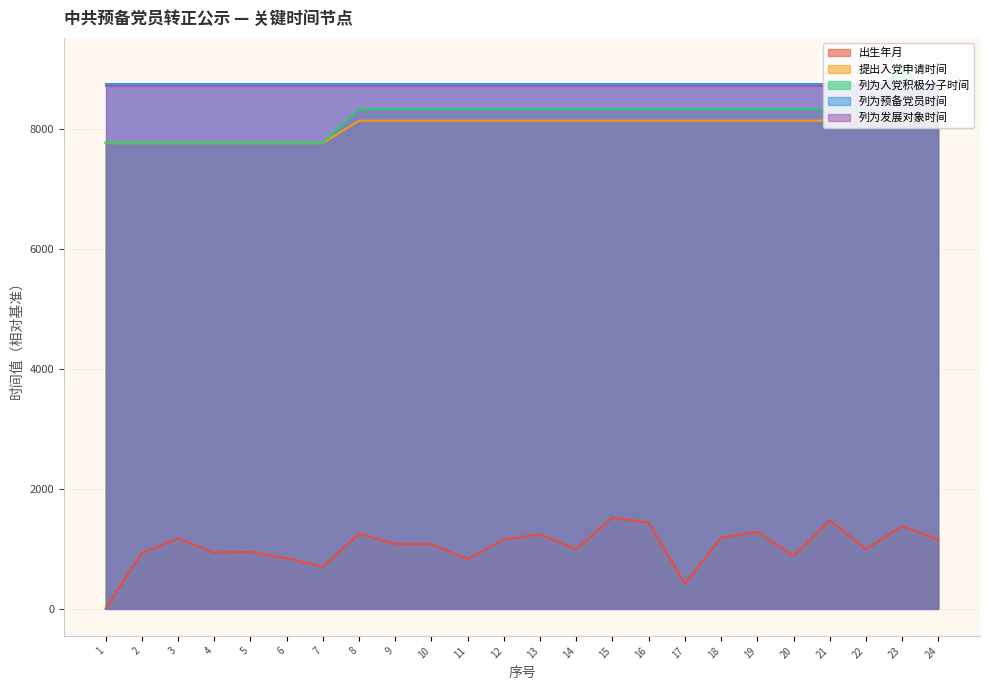

What is the greatest value displayed?

9065